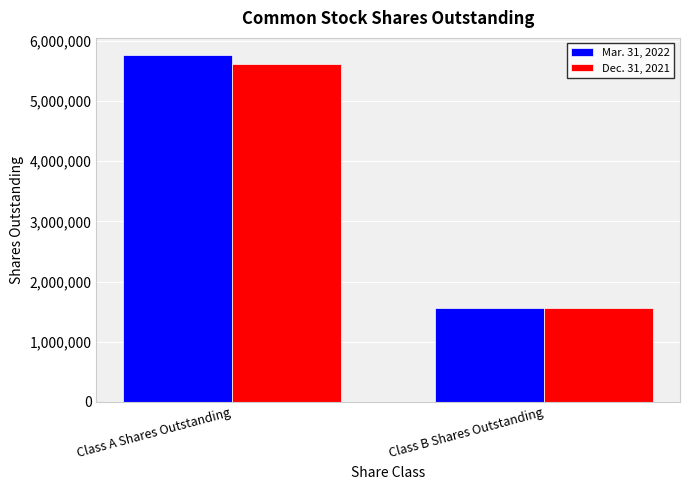

Are the bars horizontal?

No